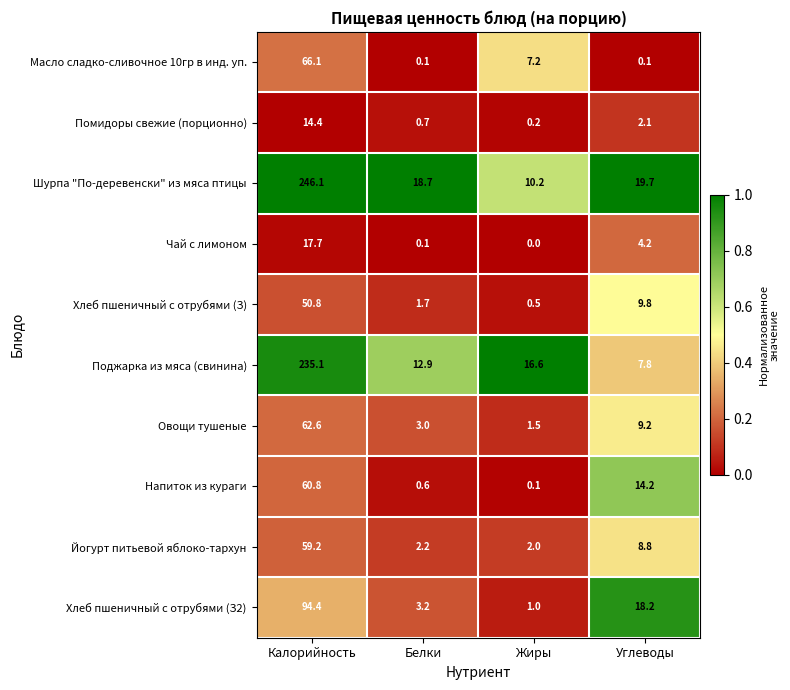

What is the average value of the Йогурт питьевой яблоко-тархун series?

18.1